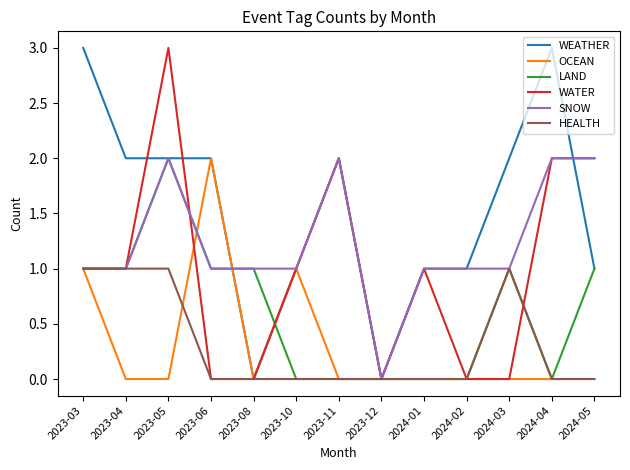

Is the value of HEALTH at 2024-03 greater than the value of OCEAN at 2024-04?

Yes